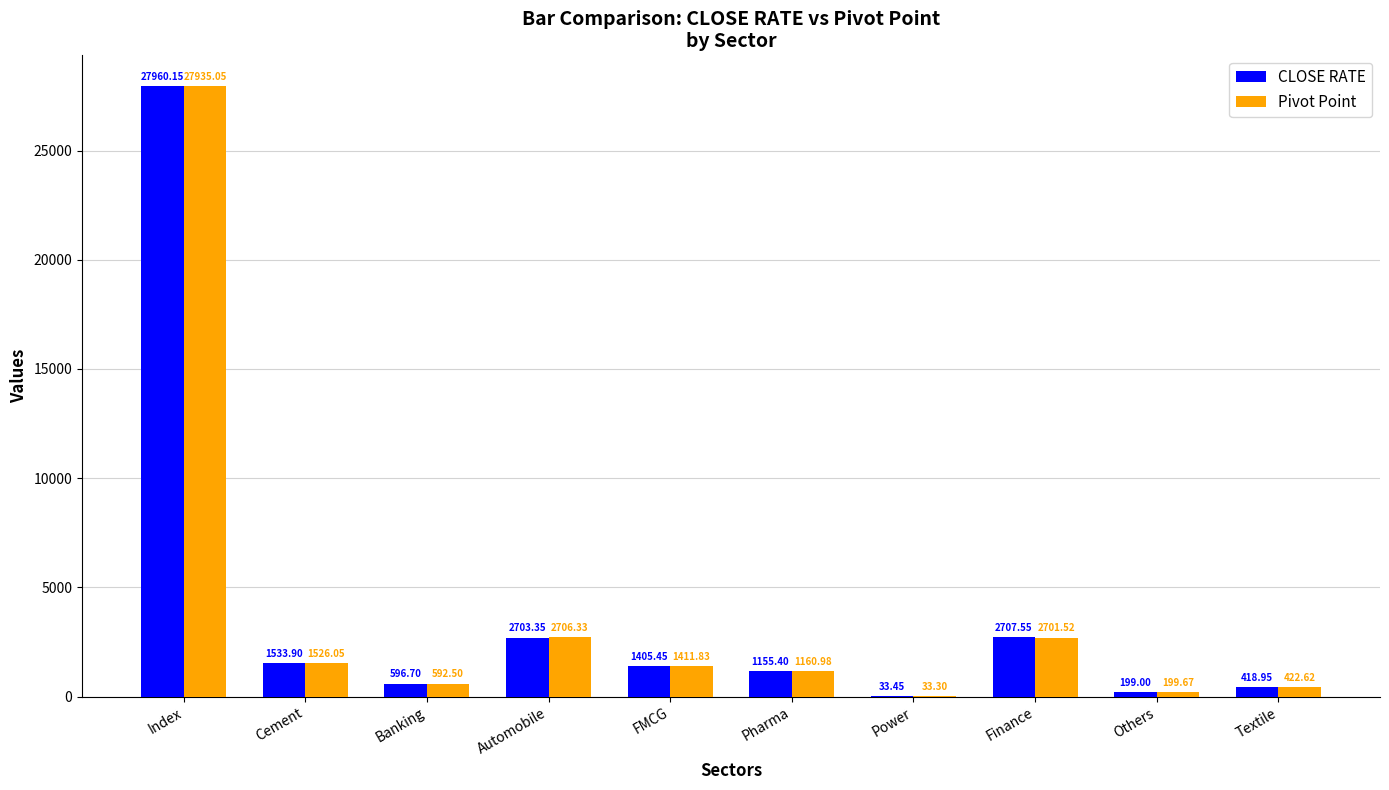

The value of Pivot Point at Textile is 422.6. True or false?

True